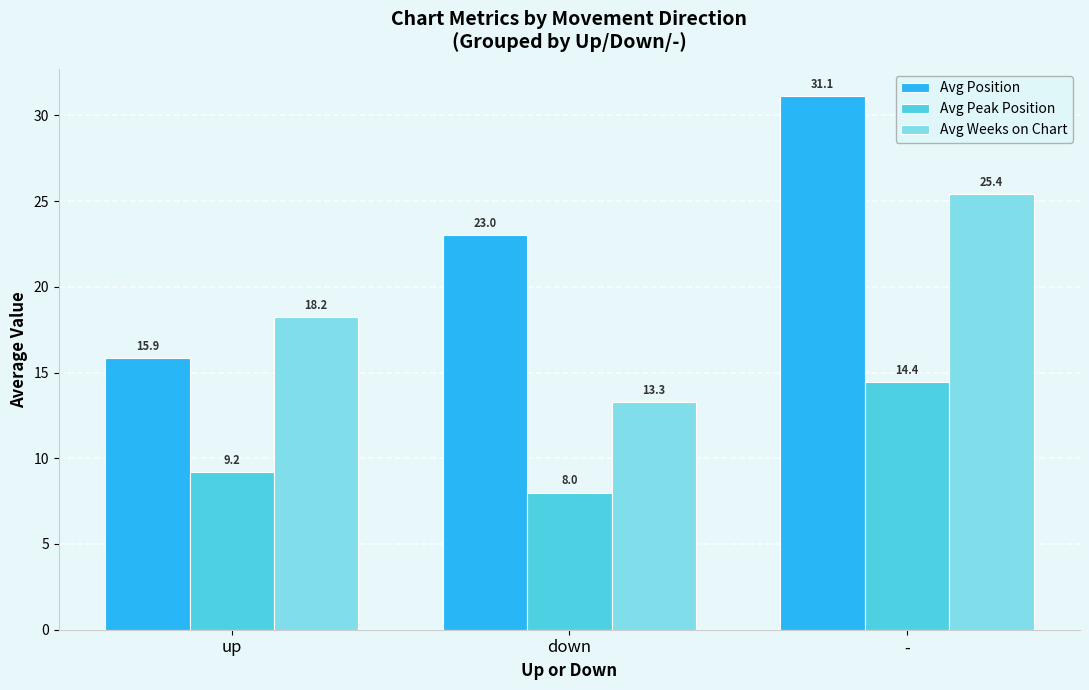

How many values in the Avg Position series are below 23?

1